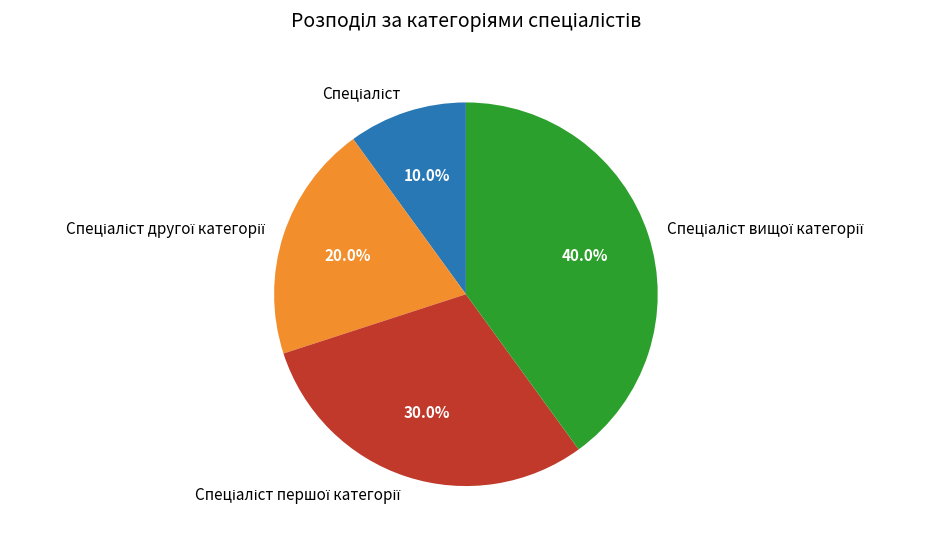

Is there a majority slice in this chart?

No